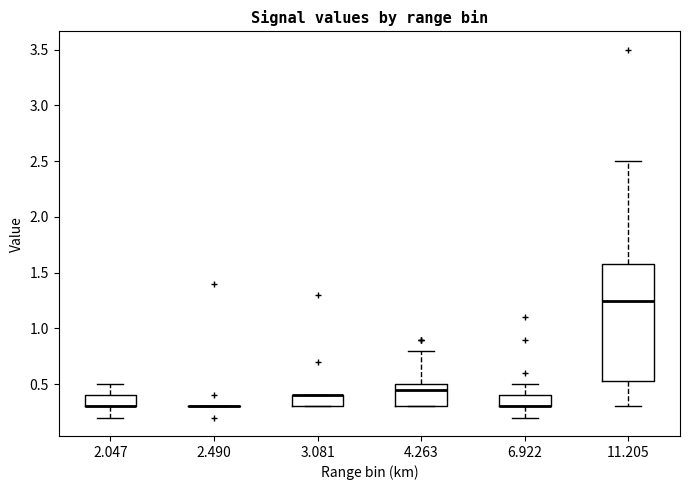

Reading left to right, transcribe this box plot: for each box, give where its median line is, the range the box spans, and where its two whiskers end, as read against the y-axis. The values are not printed on the chart, so give them approximately, as read against the axis.

2.047: median 0.30 (drawn on the box's lower edge), box 0.30 to 0.40, whiskers 0.20 to 0.50
2.490: box collapsed to a line at 0.30, whiskers 0.30 to 0.30
3.081: median 0.40 (drawn on the box's upper edge), box 0.30 to 0.40, whiskers 0.30 to 0.40
4.263: median 0.45, box 0.30 to 0.50, whiskers 0.30 to 0.80
6.922: median 0.30 (drawn on the box's lower edge), box 0.30 to 0.40, whiskers 0.20 to 0.50
11.205: median 1.25, box 0.55 to 1.60, whiskers 0.30 to 2.50